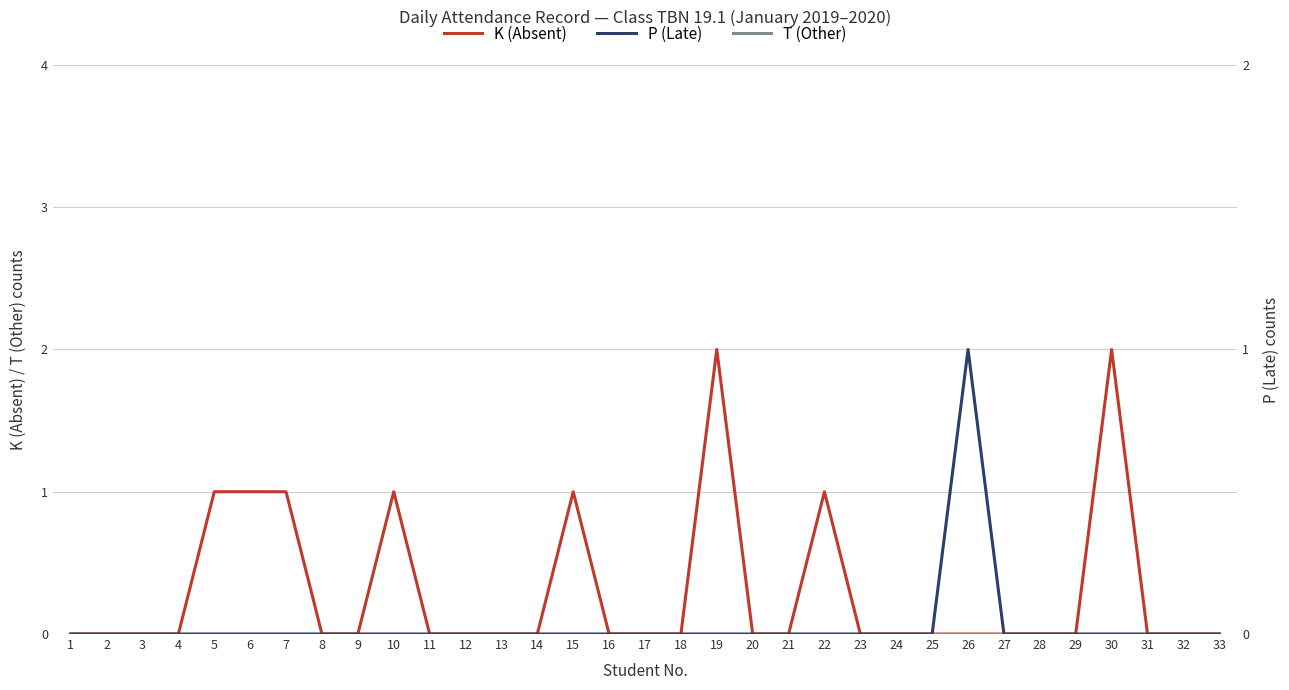

What is the difference between the maximum and second lowest values in the P (Late) series?

1